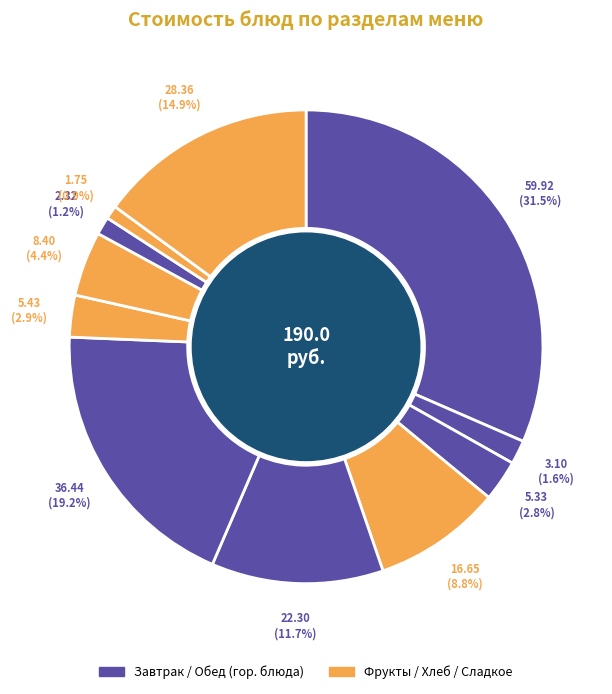

To the nearest percent, what is the average slice percentage?

9%